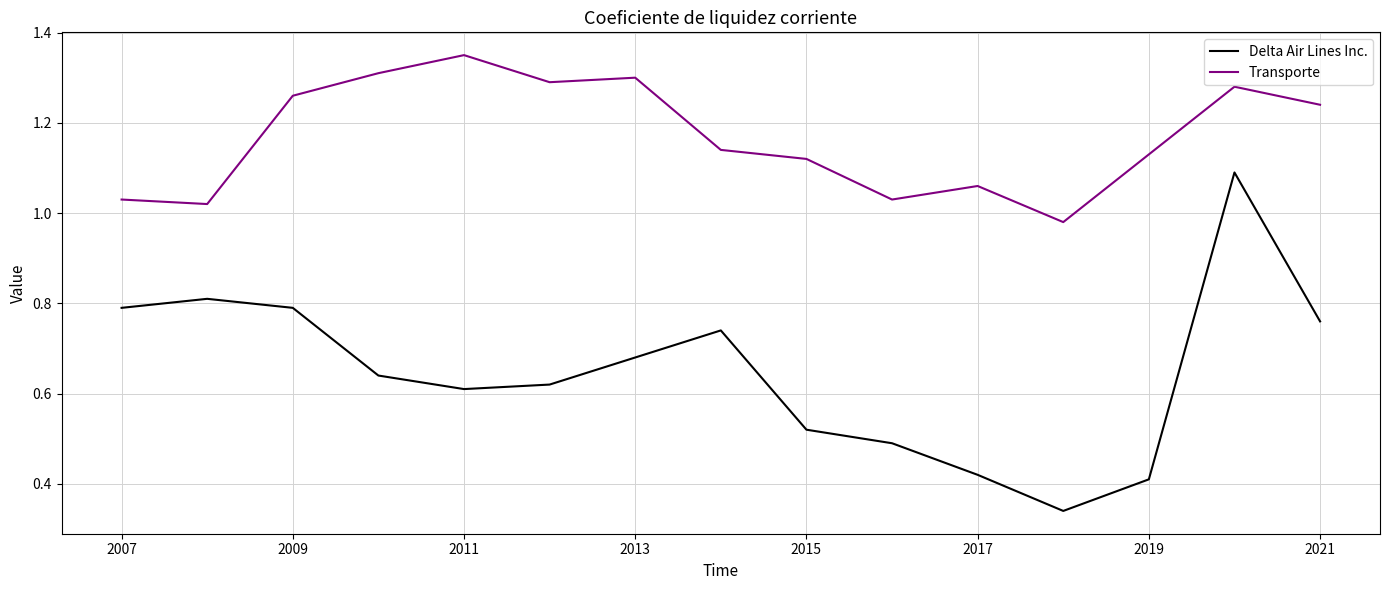

True or false: Transporte and Delta Air Lines Inc. cross at least once.

False